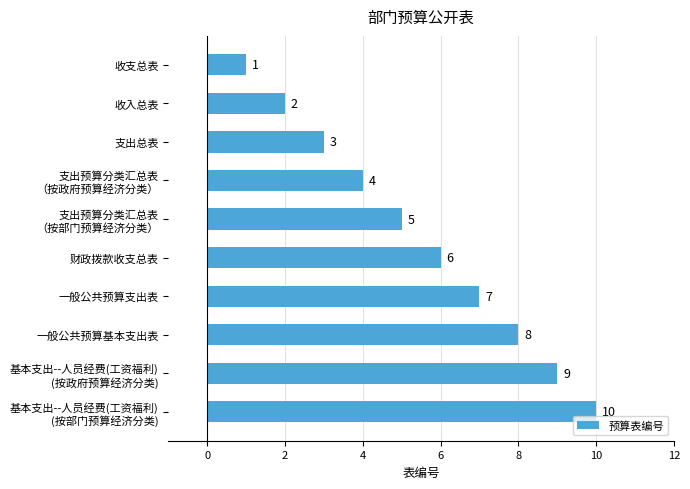

Does the chart contain stacked bars?

No